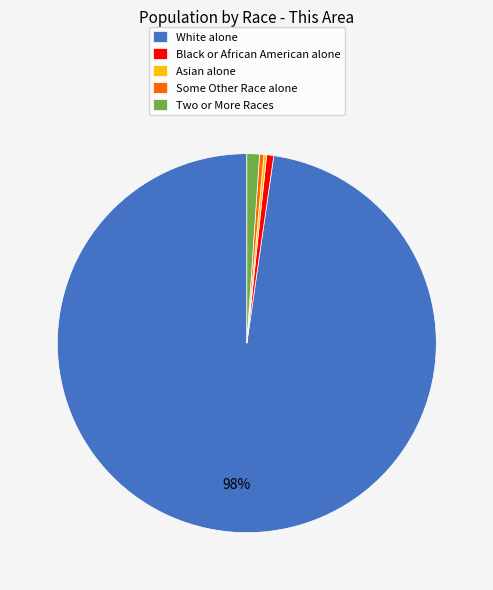

To the nearest percent, what percentage of the pie is Black or African American alone?

1%